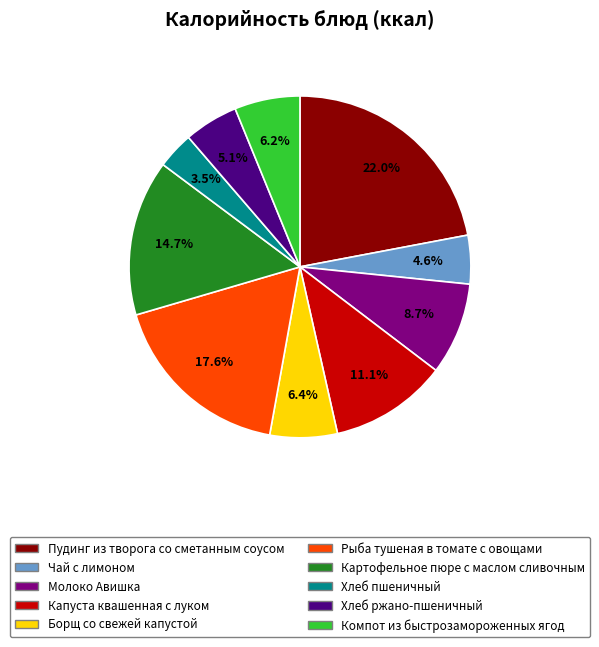

What is the largest slice in the pie chart?

Пудинг из творога со сметанным соусом